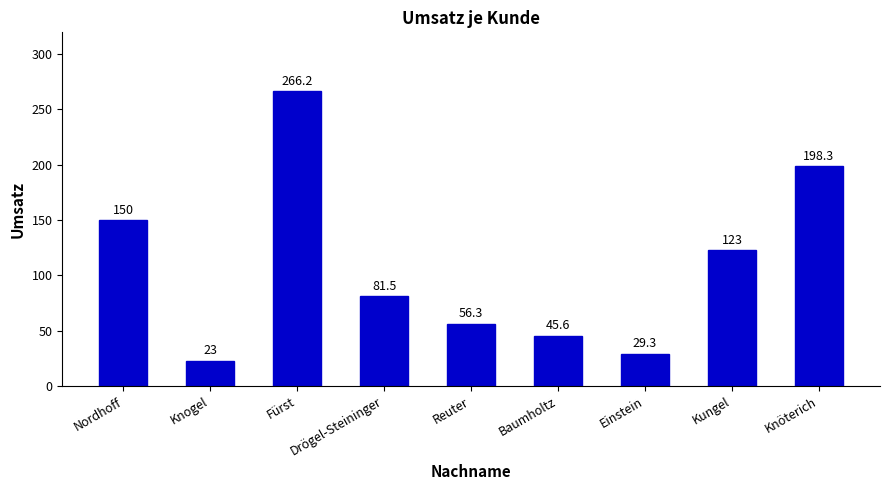

Which category has the highest value across all series?

Fürst